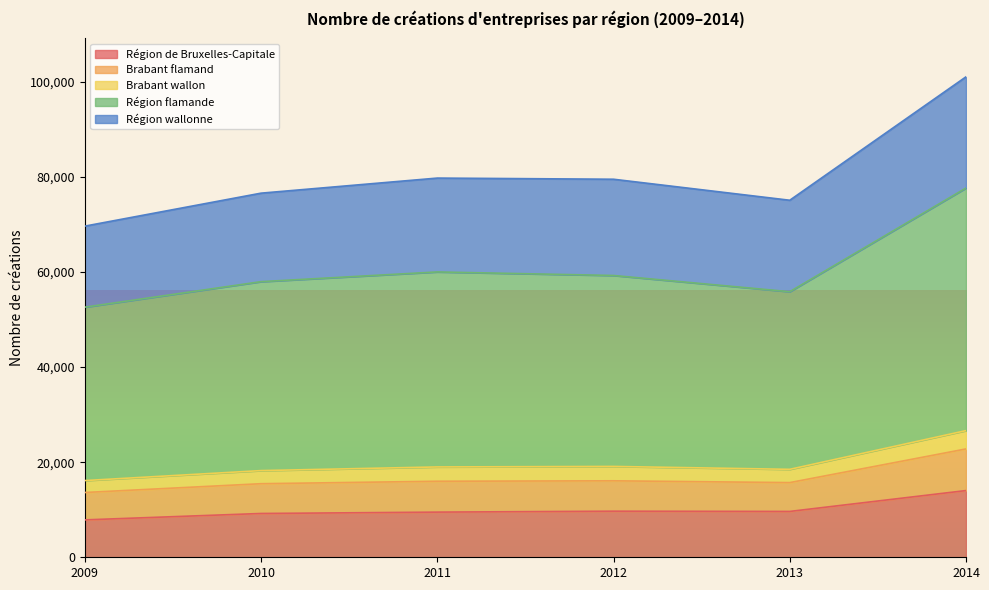

How many interior local valleys does the Brabant flamand series have?

1